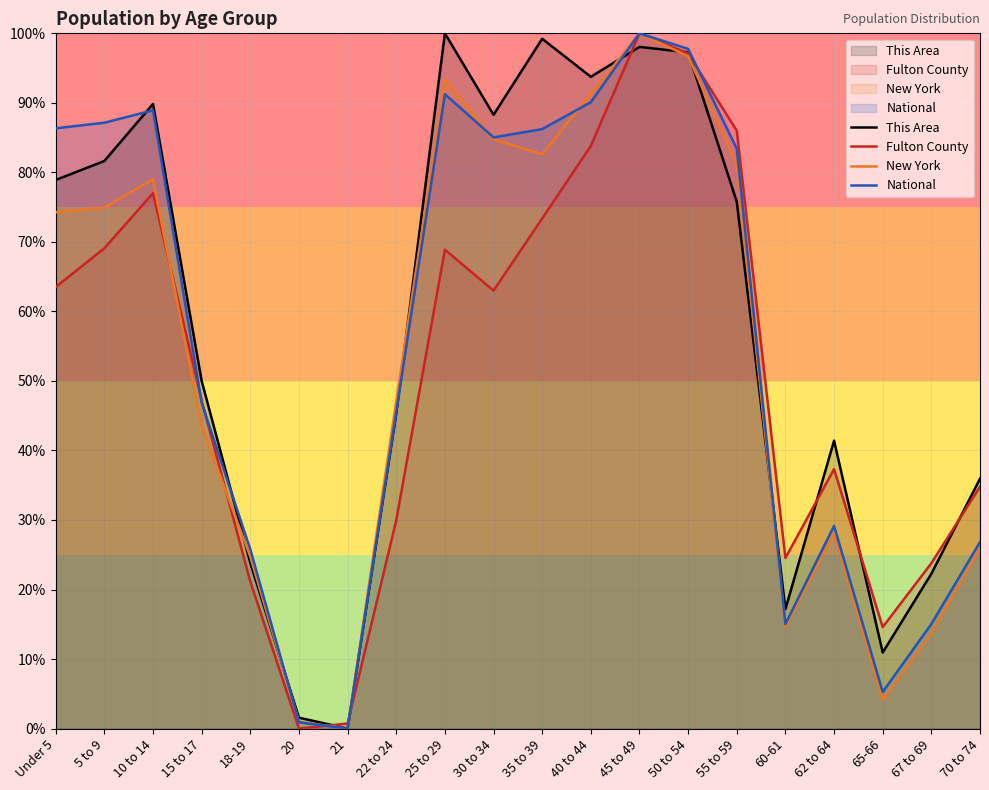

Reading right to left, what are all the values shown in this chart?

This Area: 35.9	22.3	10.9	41.4	17.2	75.8	97.3	98.0	93.8	99.2	88.3	100.0	45.3	0.0	1.6	23.8	50.0	89.8	81.6	78.9
Fulton County: 34.8	23.8	14.6	37.3	24.5	86.0	97.1	100.0	83.8	73.4	63.0	68.9	30.0	0.7	0.0	21.2	47.2	77.0	69.1	63.5
New York: 26.0	13.7	4.1	28.1	14.6	81.2	96.7	100.0	91.3	82.6	84.7	93.3	47.1	0.0	1.0	24.7	43.5	79.0	75.0	74.3
National: 26.8	15.0	5.3	29.1	15.0	83.4	97.8	100.0	90.1	86.2	85.0	91.2	45.5	0.0	0.9	25.8	46.9	88.9	87.1	86.3